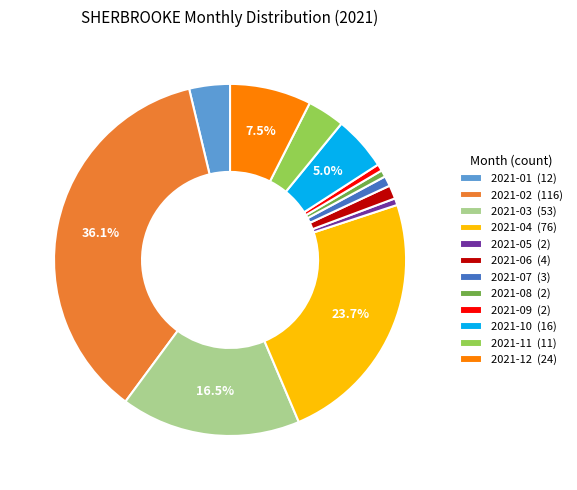

Approximately how many times larger is the value at 2021-01 (12) compared to 2021-05 (2)?

6.0